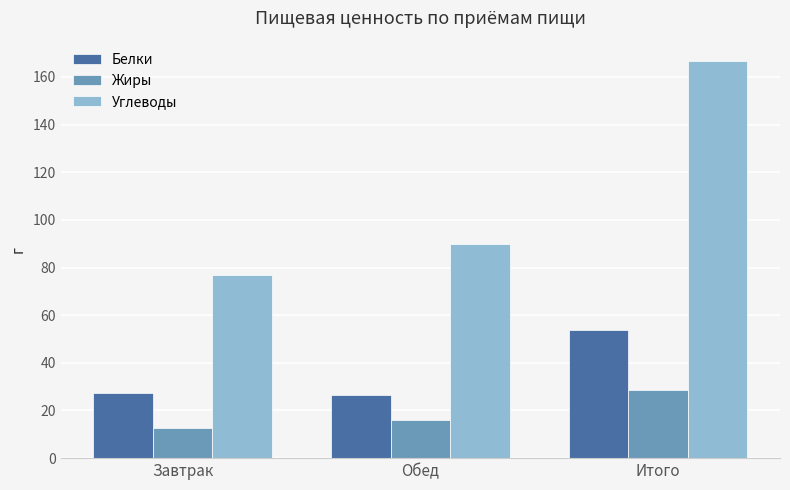

What is the total value across all series at Завтрак?

117.0